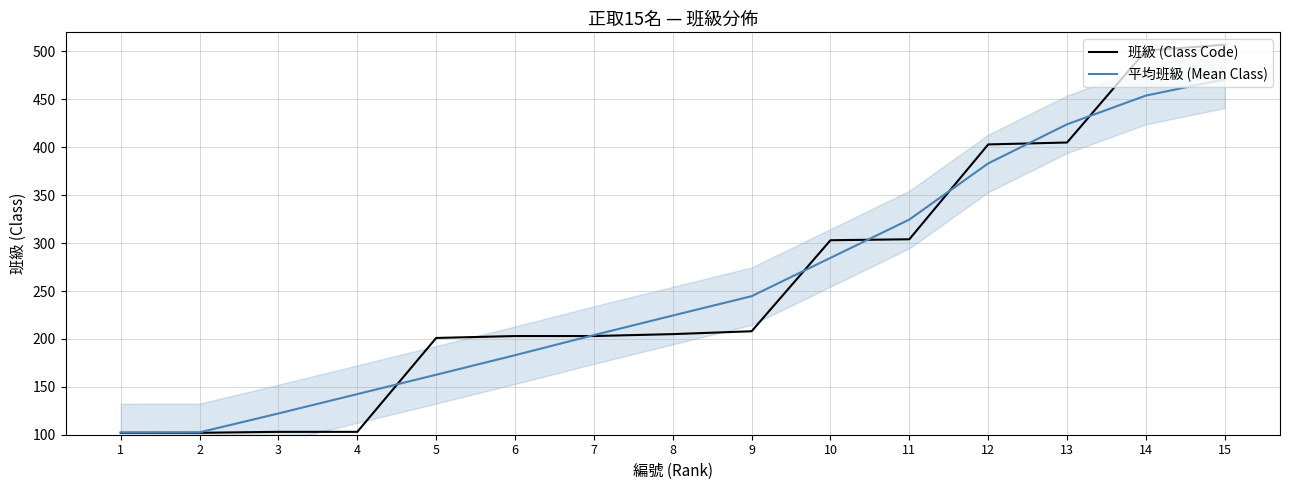

Where is 平均班級 (Mean Class) nearest to the value 286?

10